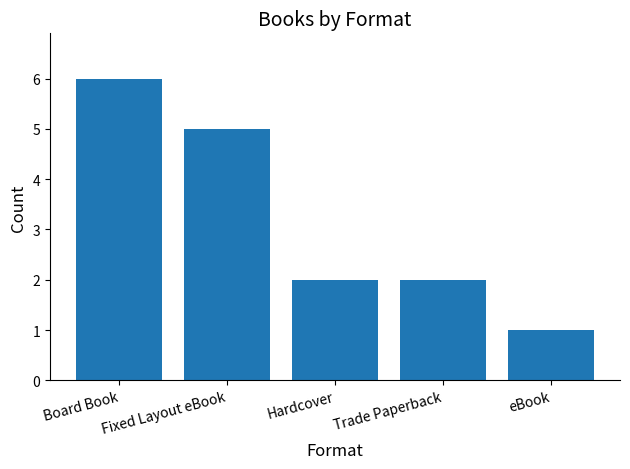

How many series are shown in this chart?

1